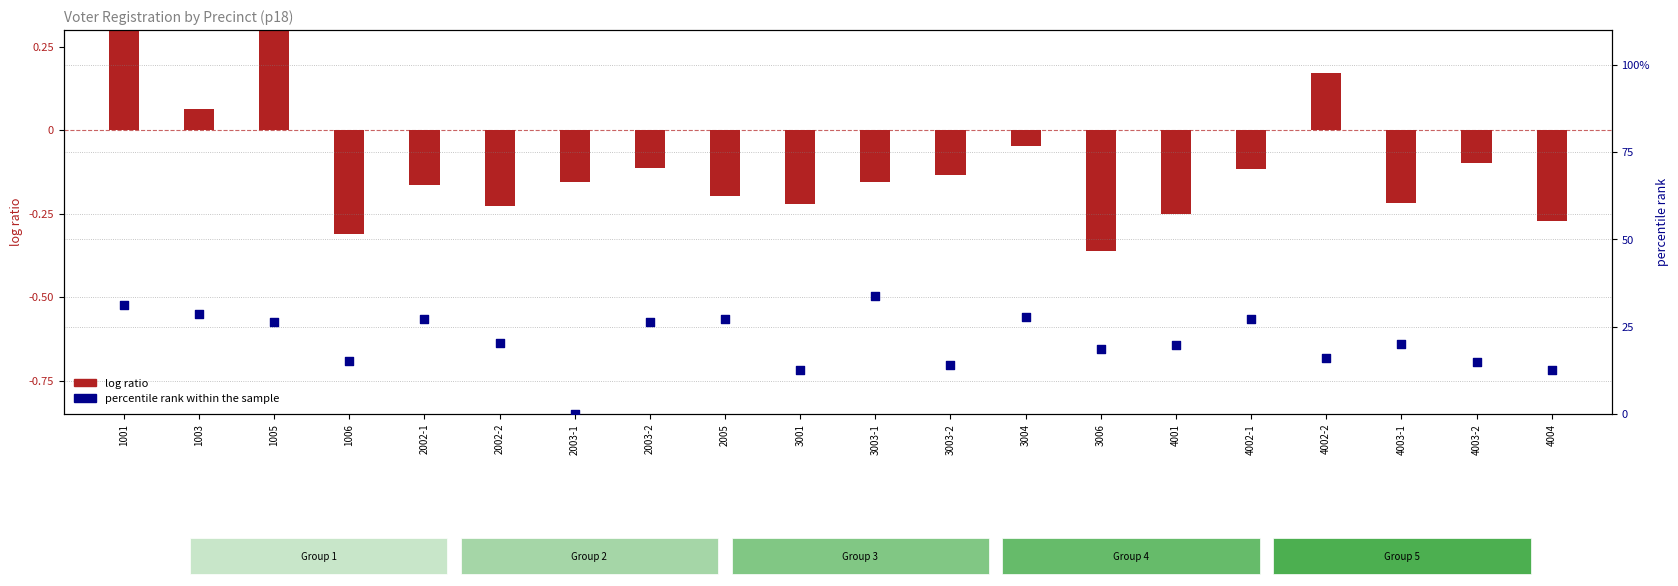

Approximately how many times larger is the value at 1001 compared to 4001?

1.6